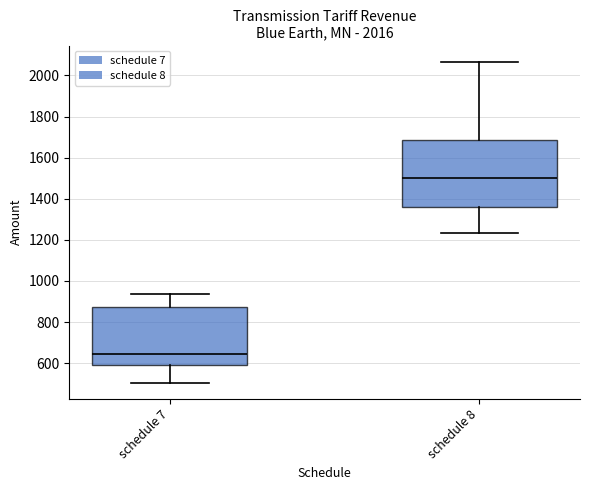

Reading left to right, transcribe this box plot: for each box, give where its median line is, the range the box spans, and where its two whiskers end, as read against the y-axis. The values are not printed on the chart, so give them approximately, as read against the axis.

schedule 7: median 640, box 600 to 880, whiskers 500 to 940
schedule 8: median 1500, box 1360 to 1680, whiskers 1240 to 2060